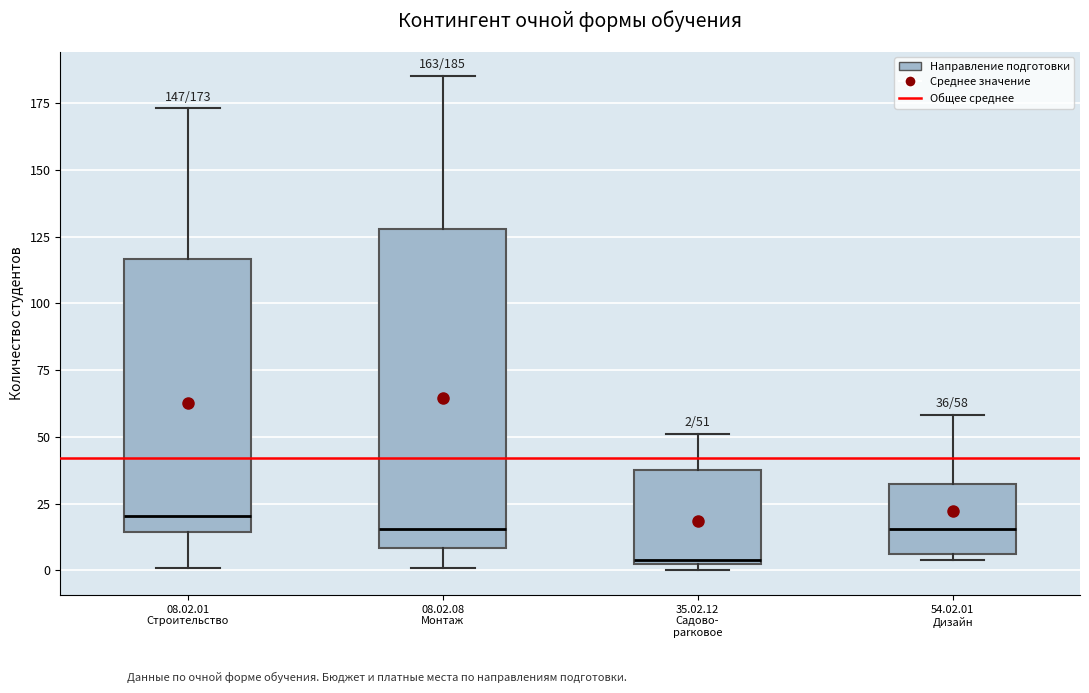

Which box is the tallest, from its lower edge to its upper edge?

08.02.08 Монтаж